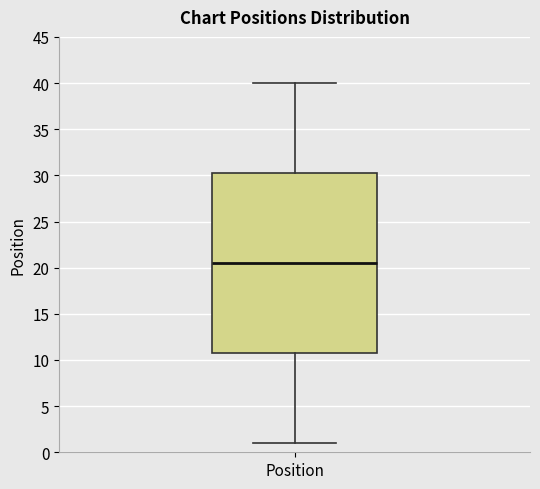

Read this box plot against the y-axis: the position of the median line, the range covered by the box, and the ends of both whiskers. The values are not printed on the chart, so give them approximately, as read against the axis.

median 20.5, box 11.0 to 30.5, whiskers 1.0 to 40.0